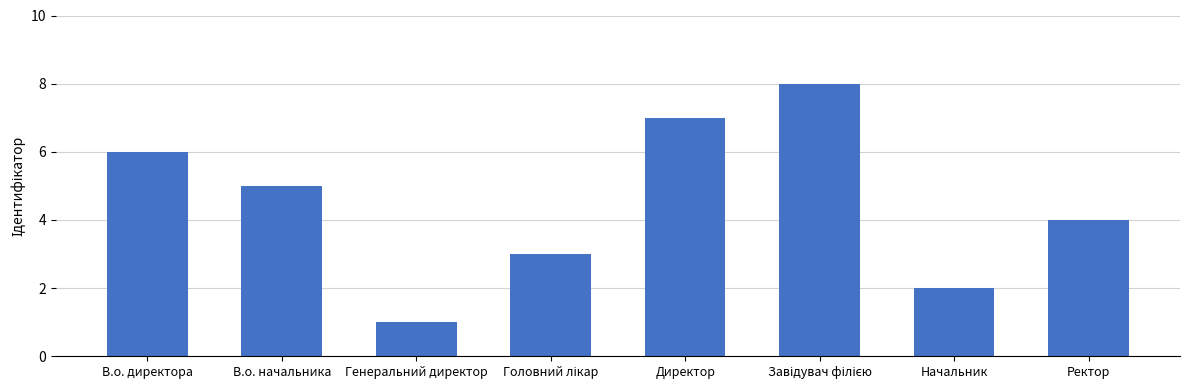

Which category has the lowest value across all series?

Генеральний директор